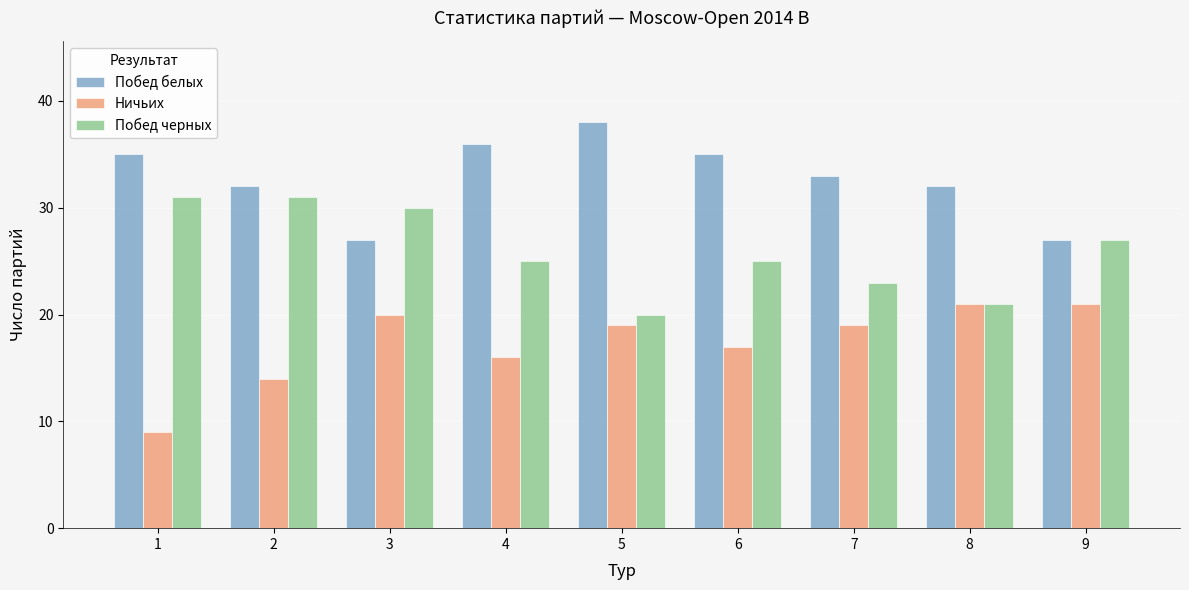

True or false: Ничьих has a value of 22 at 6.

False